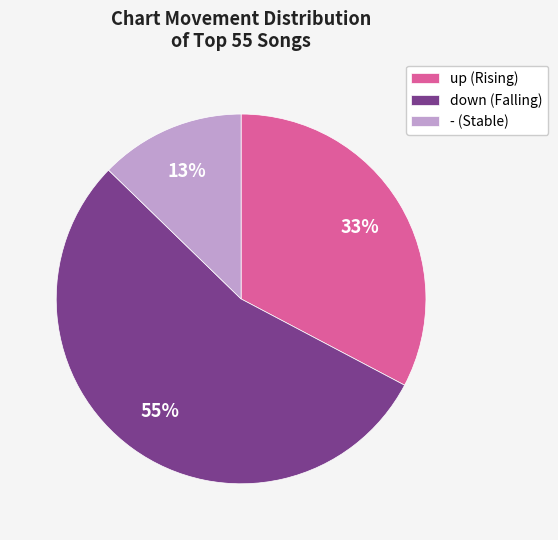

Is the sum of down (Falling) and - (Stable) greater than half?

Yes